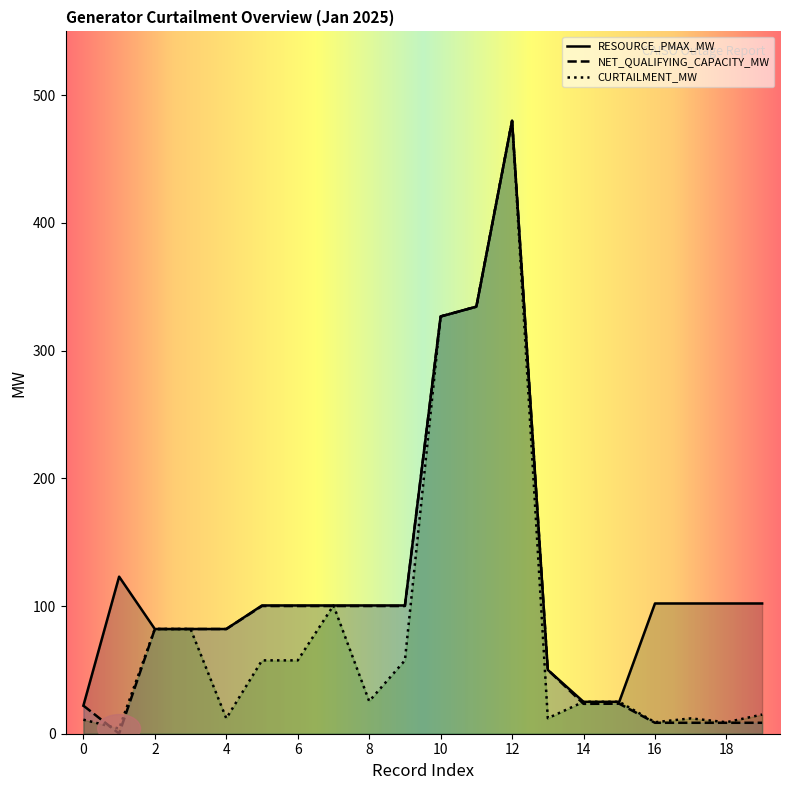

At which label is CURTAILMENT_MW closest to 242?

10